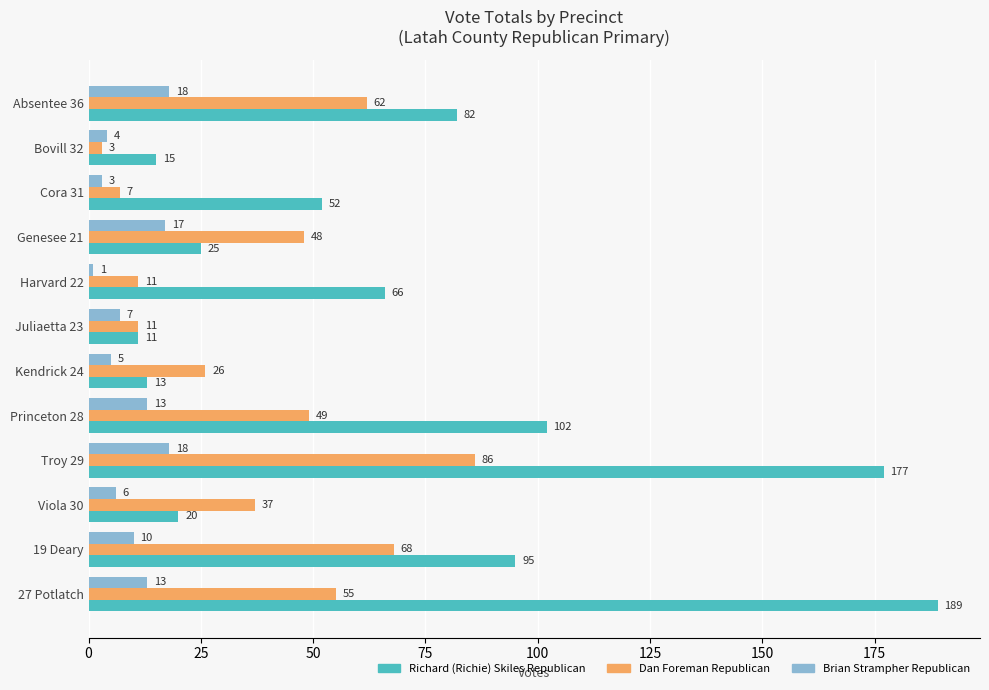

At which category is the sum across all series the highest?

Troy 29